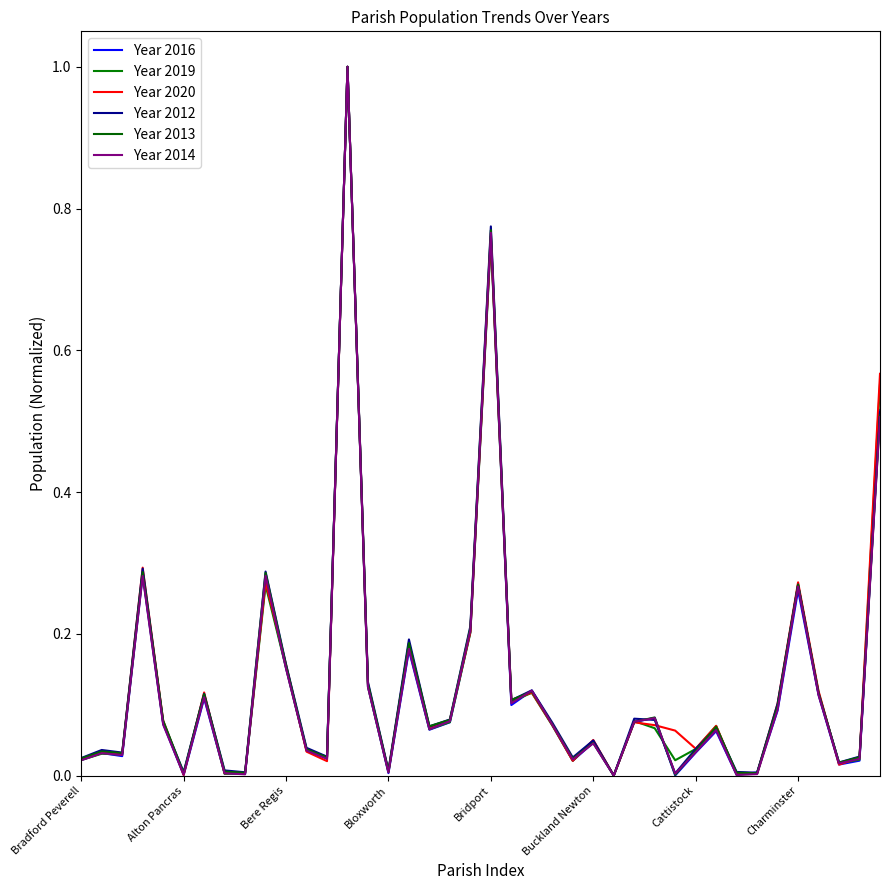

How many lines are shown in the chart?

6